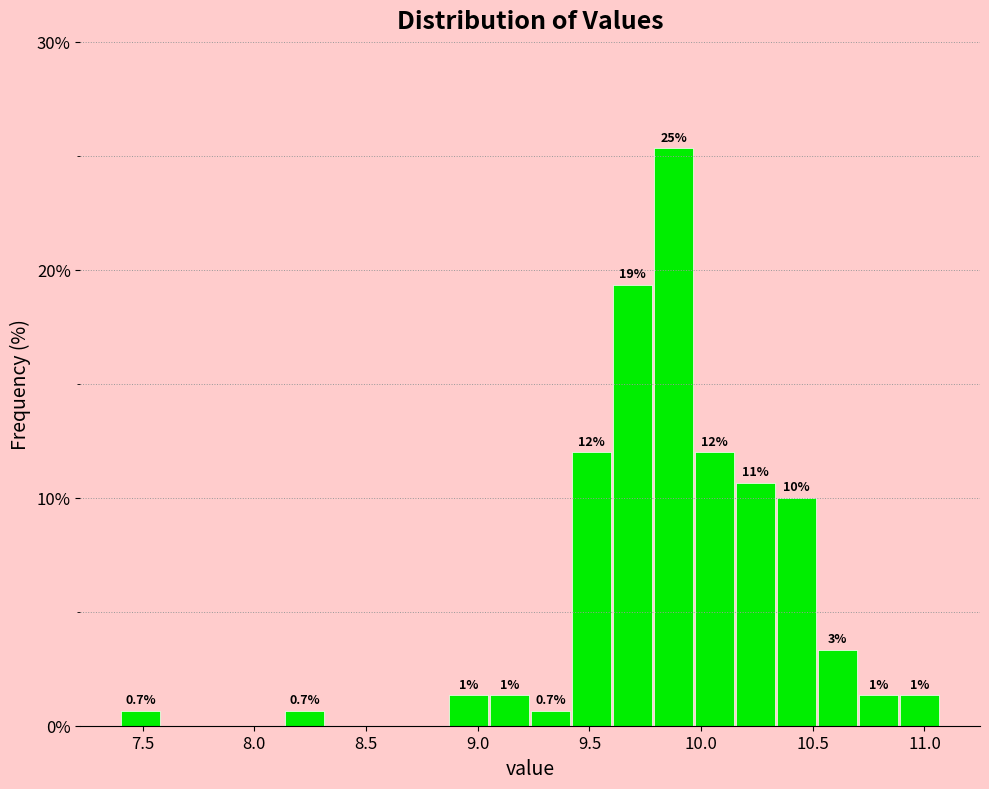

Around what value on the x-axis is the tallest bar? Give the approximate position of its centre, as read against the axis.

9.90